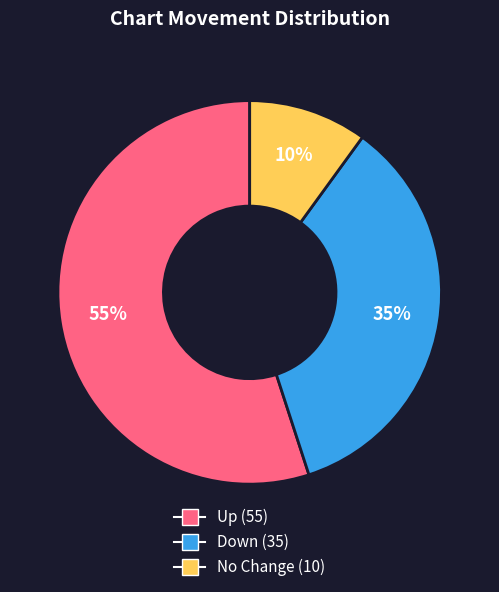

Does any single category account for the majority?

Yes